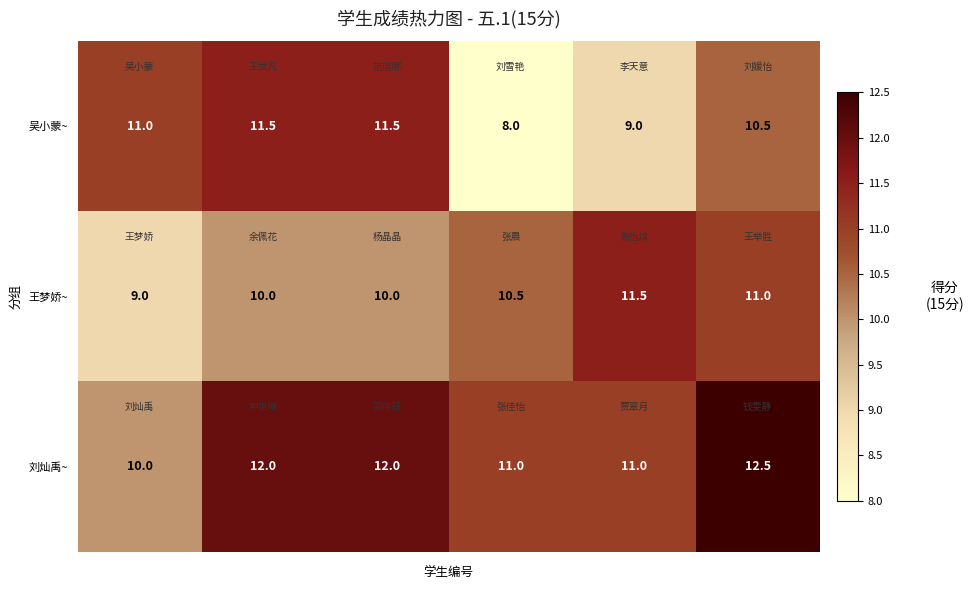

What is the difference between the maximum and minimum values in the 刘灿禹~ series?

2.5